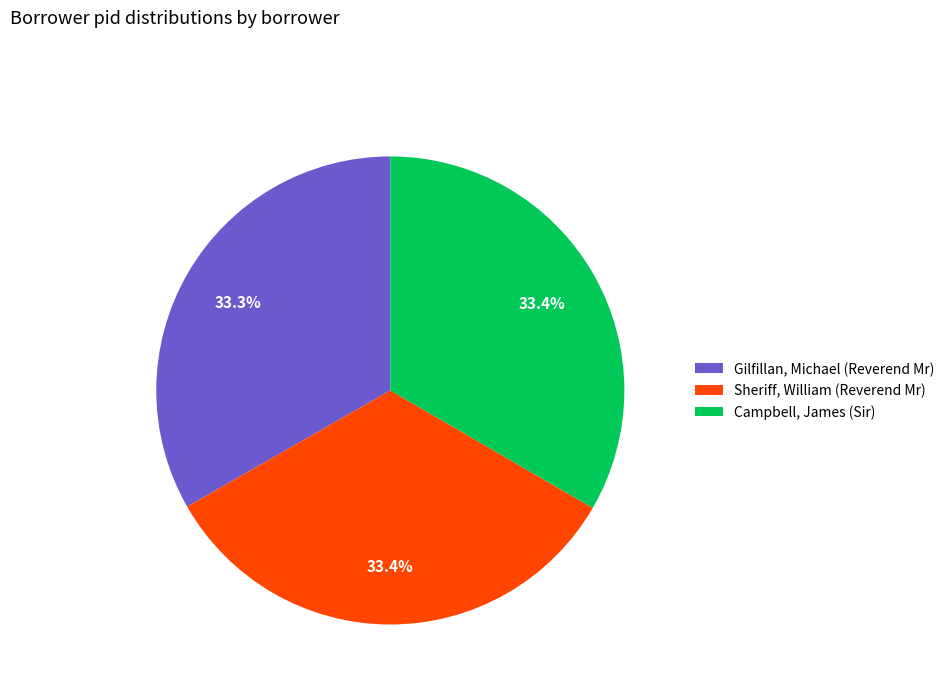

What is the ratio of the value at Sheriff, William (Reverend Mr) to the value at Gilfillan, Michael (Reverend Mr)?

1.0